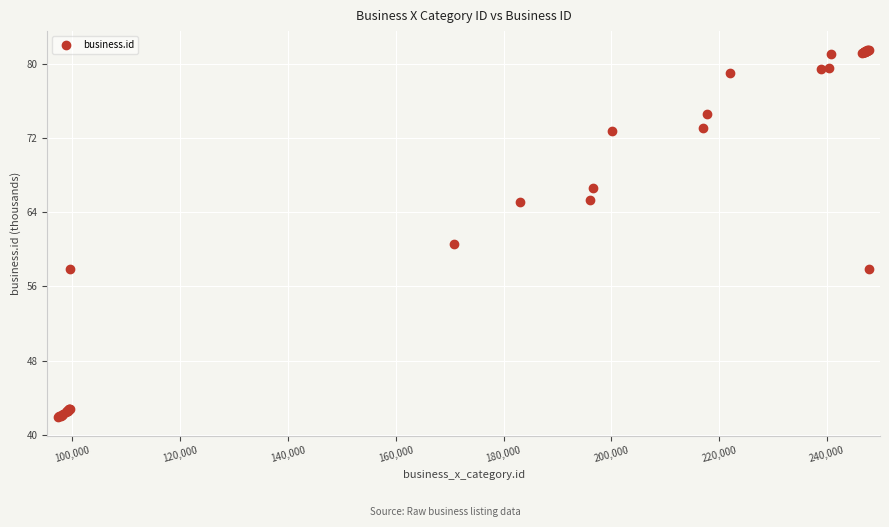

What Y value in the scatter plot is closest to 61?

60.5